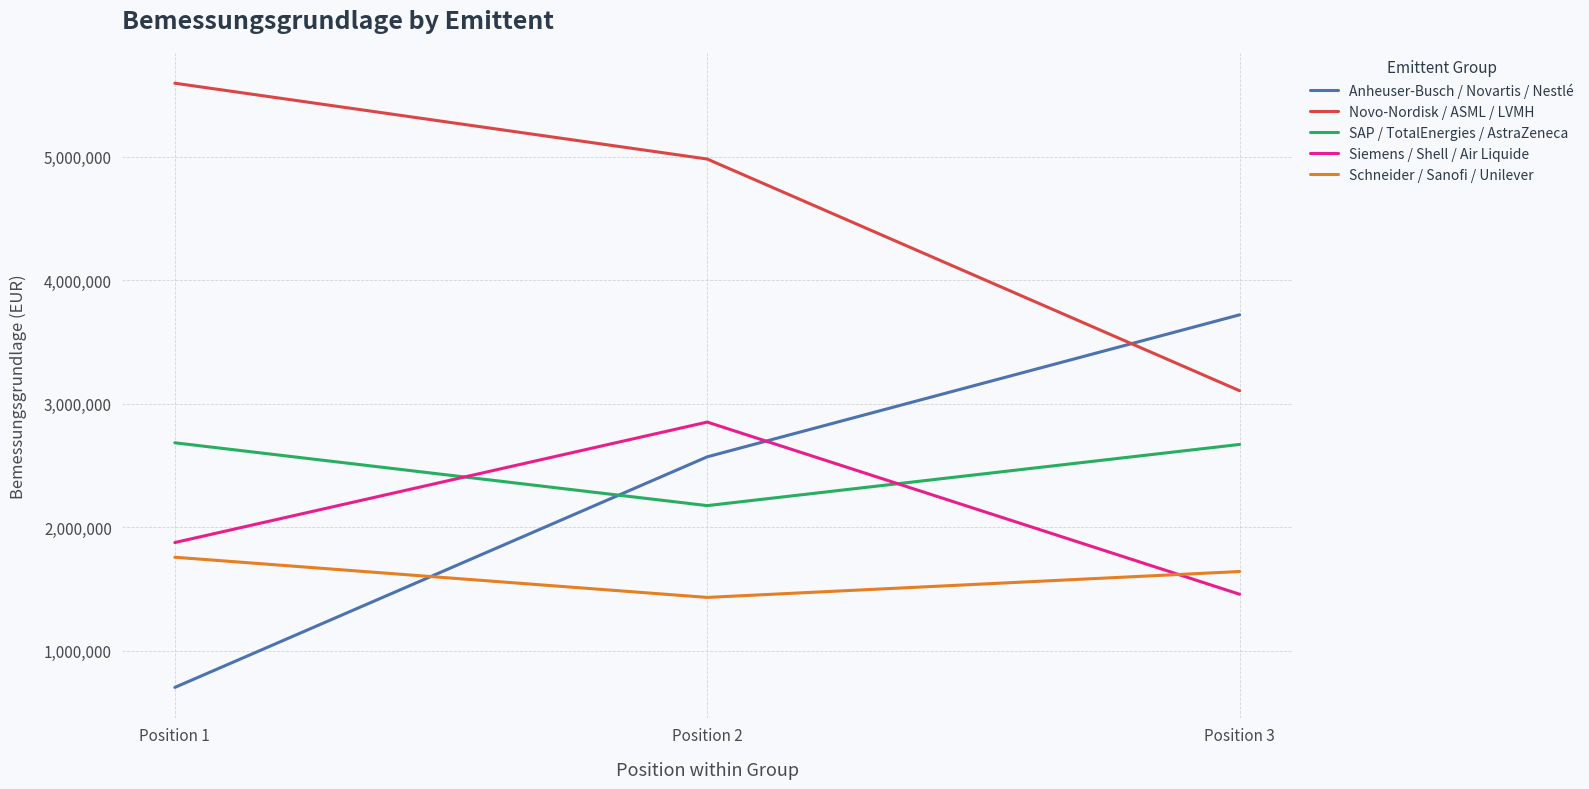

Rank the series by their maximum value, from highest to lowest.

Novo-Nordisk / ASML / LVMH, Anheuser-Busch / Novartis / Nestlé, Siemens / Shell / Air Liquide, SAP / TotalEnergies / AstraZeneca, Schneider / Sanofi / Unilever